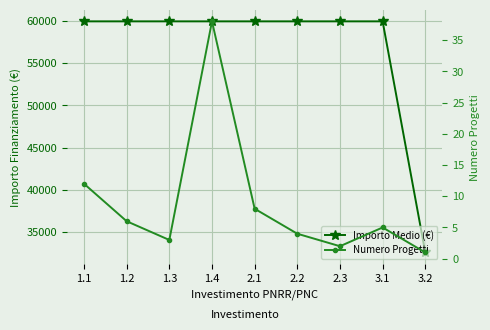

Reading left to right, extract all data points from this chart.

Importo Medio (€): 59966	59966	59966	59966	59966	59966	59966	59966	32589
Numero Progetti: 12	6	3	38	8	4	2	5	1